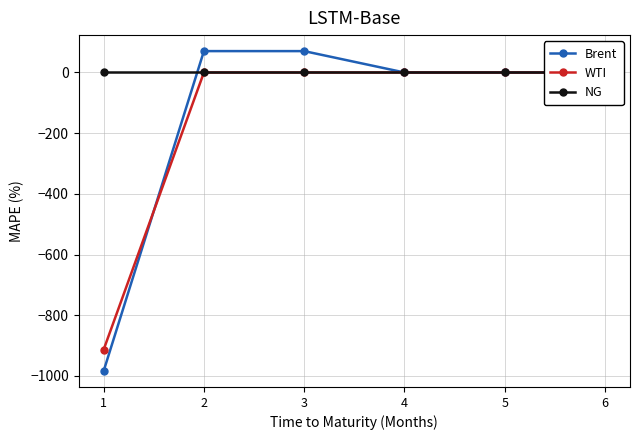

Does the chart have visible grid lines?

Yes